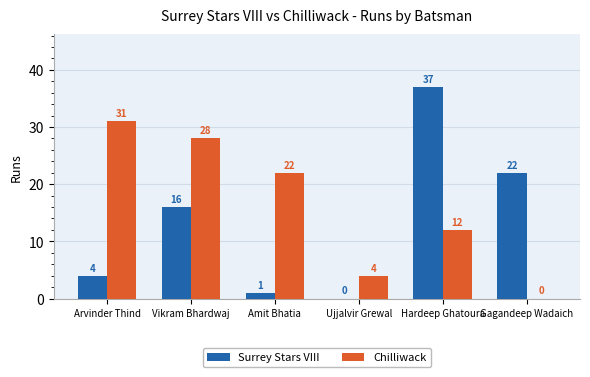

What value does the Chilliwack series have at Hardeep Ghatoura, to the nearest 10?

10